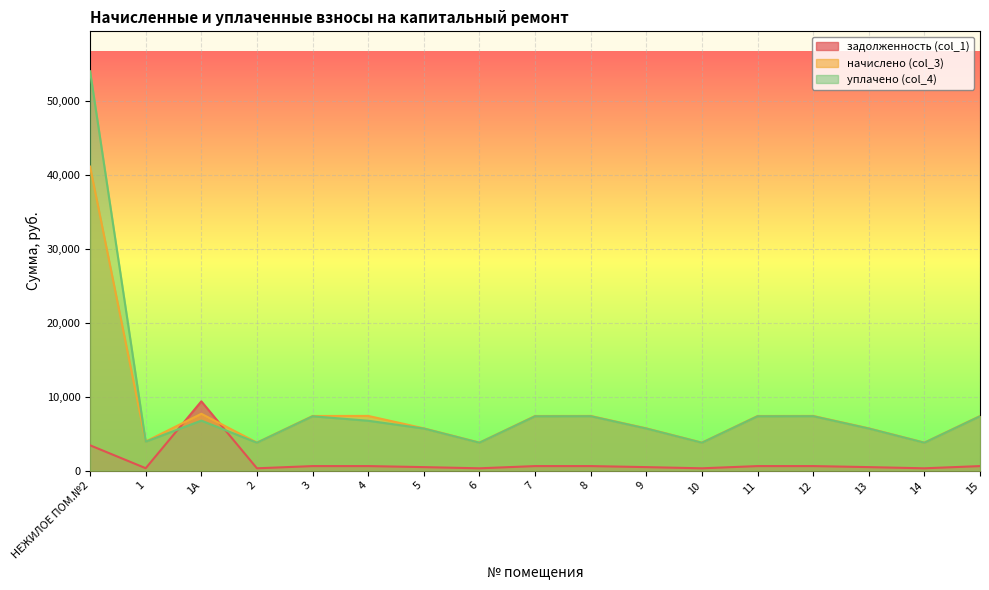

Count the number of data series in this chart.

3